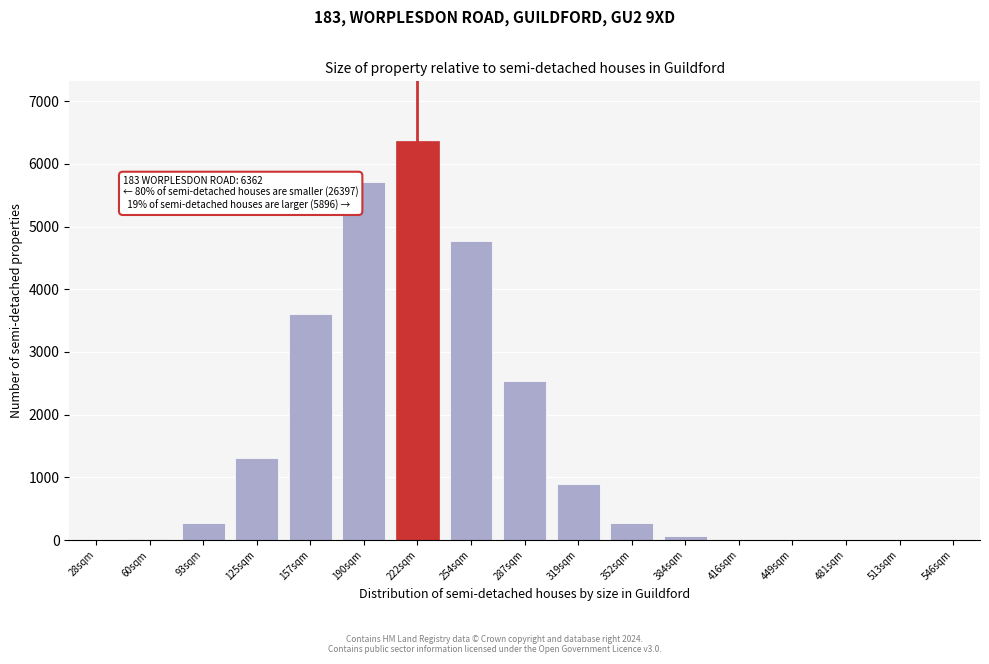

Which category has the highest value across all series?

222sqm